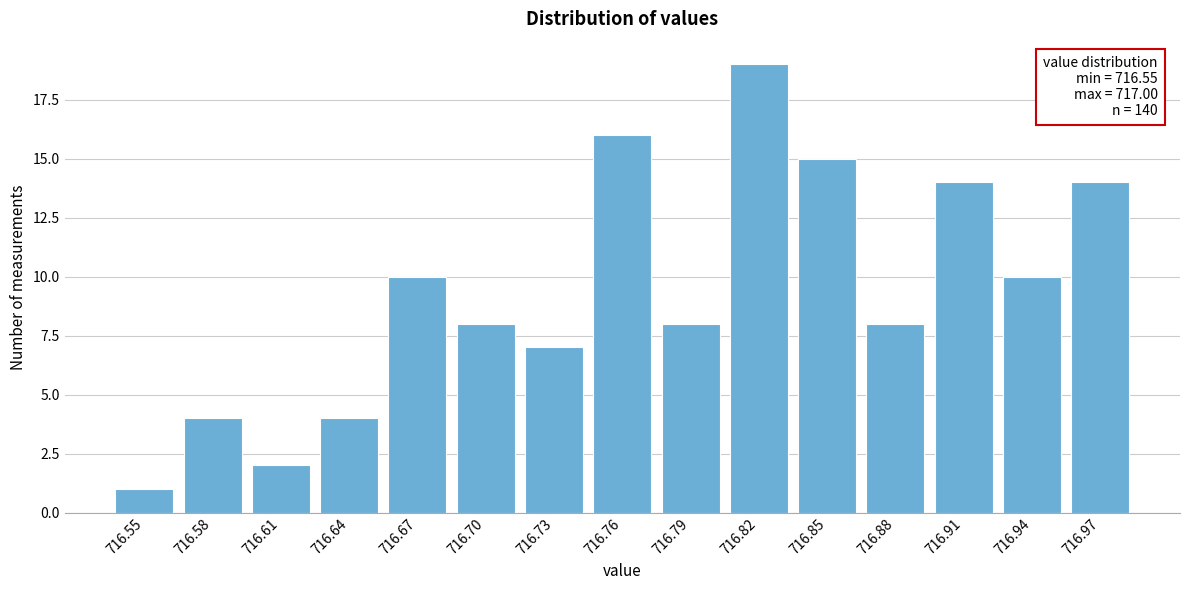

Reading left to right, list all the values displayed in this chart.

1	4	2	4	10	8	7	16	8	19	15	8	14	10	14